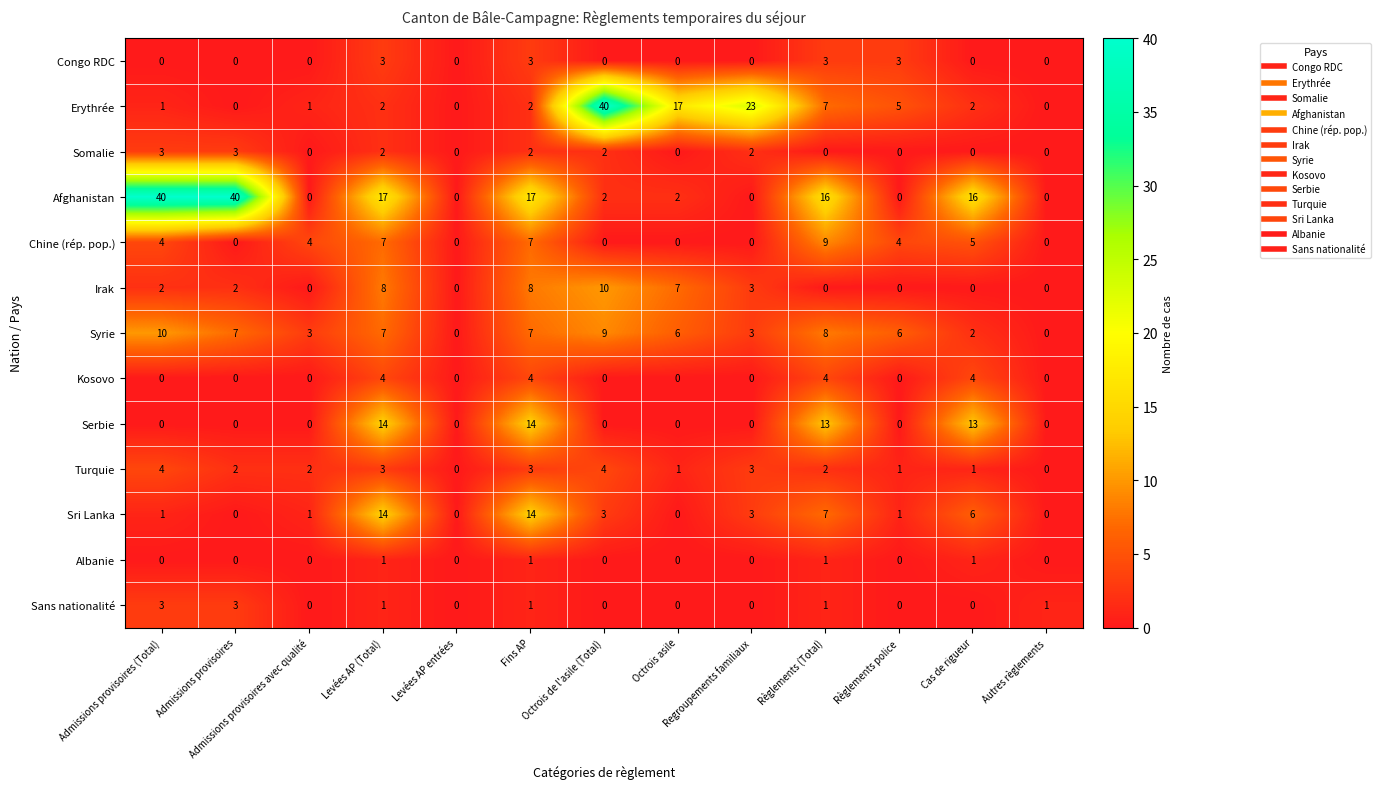

Which series has the largest total across all categories?

Afghanistan